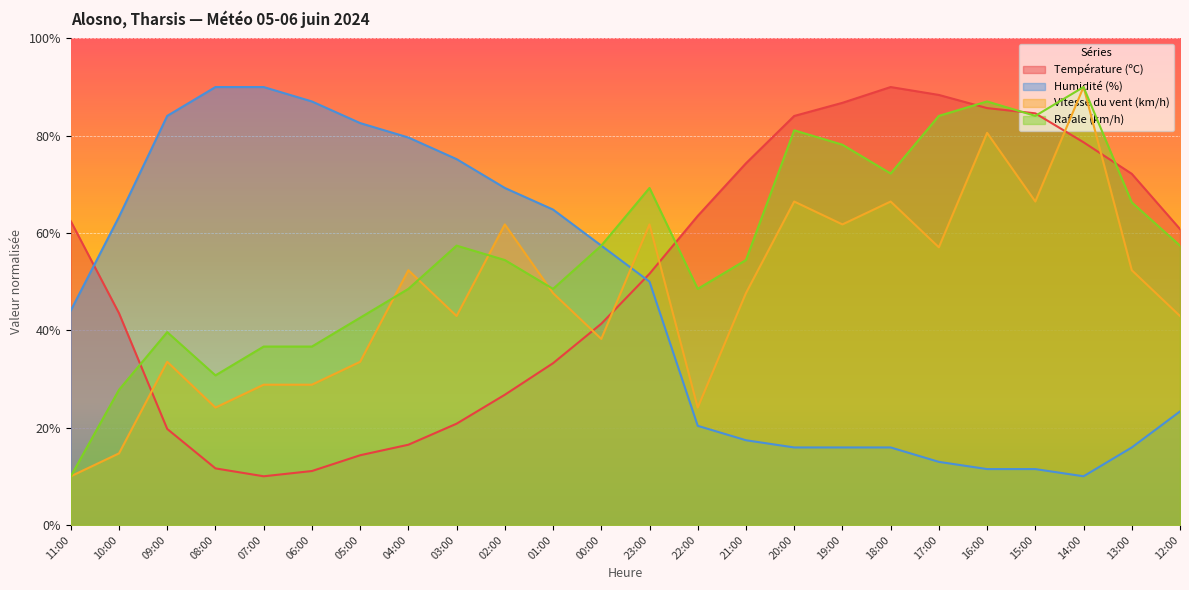

Reading left to right, extract all data points from this chart.

Température (ºC): 62.4	43.5	19.7	11.6	10.0	11.1	14.3	16.5	20.8	26.8	33.2	41.4	51.6	63.5	74.3	84.1	86.8	90.0	88.4	85.7	84.6	78.6	72.2	60.8
Humidité (%): 44.1	63.3	84.1	90.0	90.0	87.0	82.6	79.6	75.2	69.3	64.8	57.4	50.0	20.4	17.4	15.9	15.9	15.9	13.0	11.5	11.5	10.0	15.9	23.3
Vitesse du vent (km/h): 10.0	14.7	33.5	24.1	28.8	28.8	33.5	52.4	42.9	61.8	47.6	38.2	61.8	24.1	47.6	66.5	61.8	66.5	57.1	80.6	66.5	90.0	52.4	42.9
Rafale (km/h): 10.0	27.8	39.6	30.7	36.7	36.7	42.6	48.5	57.4	54.4	48.5	57.4	69.3	48.5	54.4	81.1	78.1	72.2	84.1	87.0	84.1	90.0	66.3	57.4